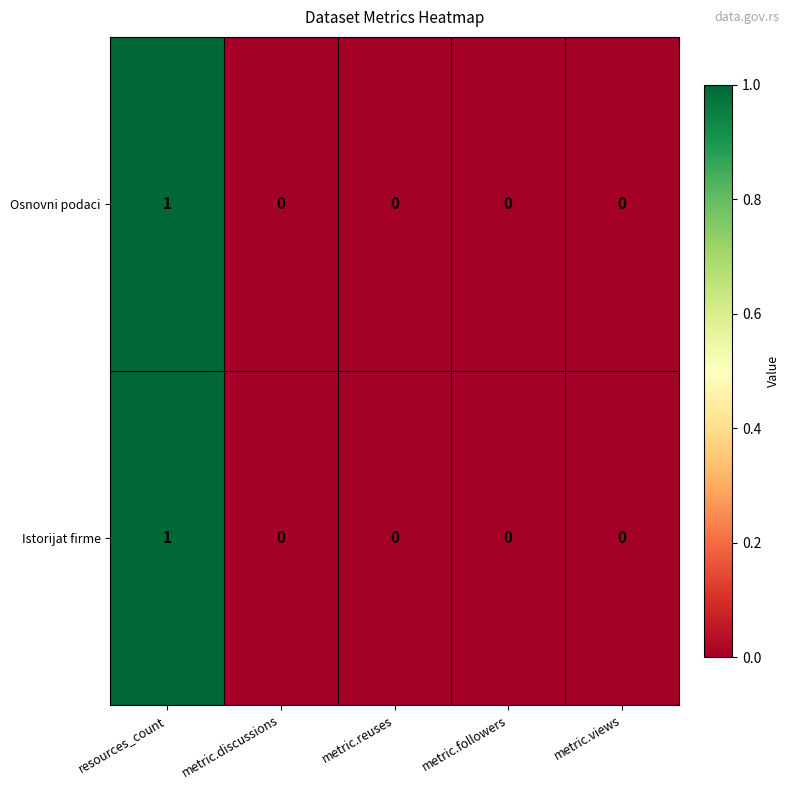

Reading left to right, transcribe all the data shown in this chart.

Osnovni podaci: resources_count=1	metric.discussions=0	metric.reuses=0	metric.followers=0	metric.views=0
Istorijat firme: resources_count=1	metric.discussions=0	metric.reuses=0	metric.followers=0	metric.views=0